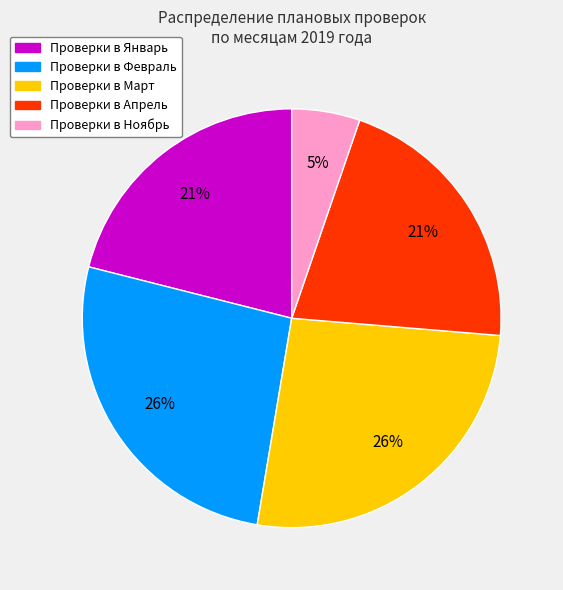

Count the number of slices in the pie.

5